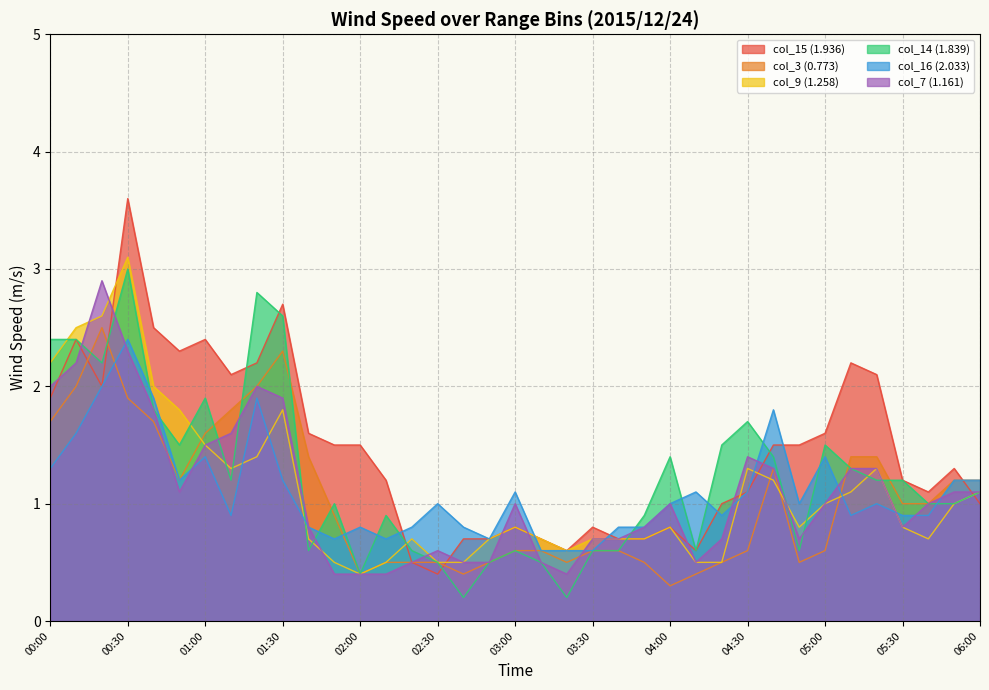

What is the maximum value shown in the chart?

3.6